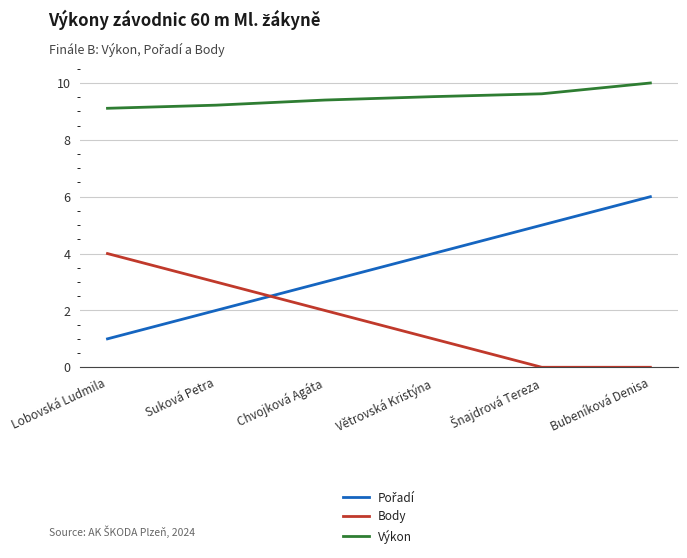

What is the difference between the highest and lowest values at Větrovská Kristýna?

8.5